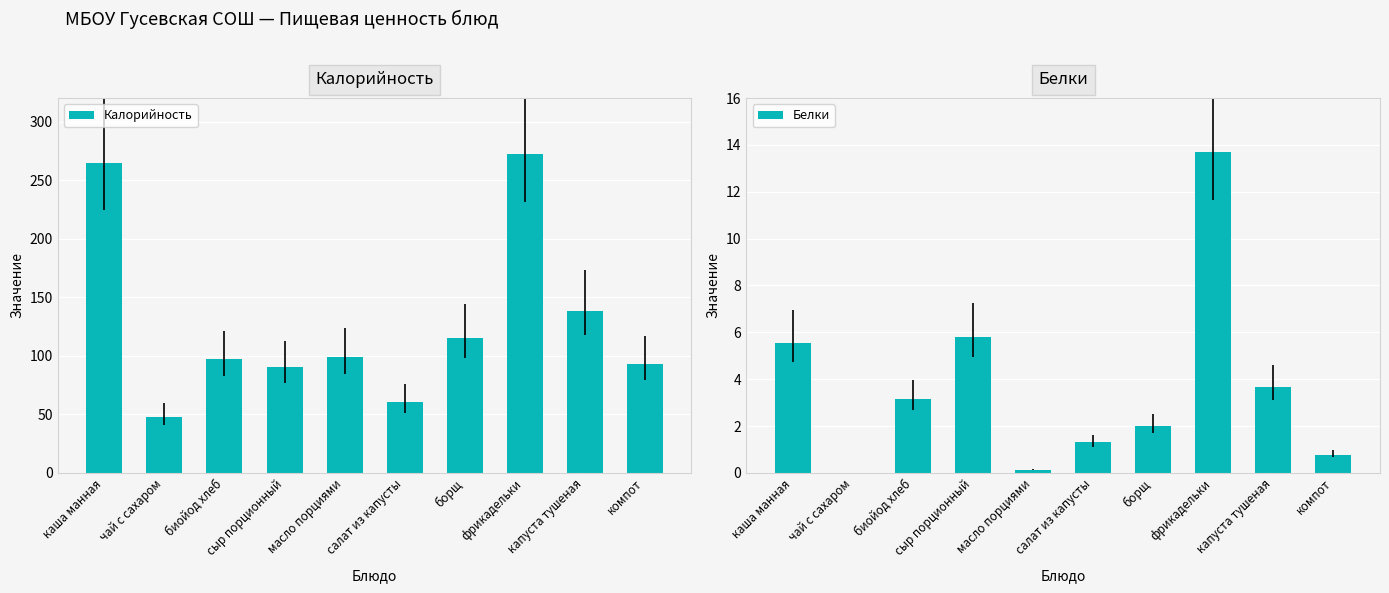

At which label does Белки first exceed 3?

каша манная